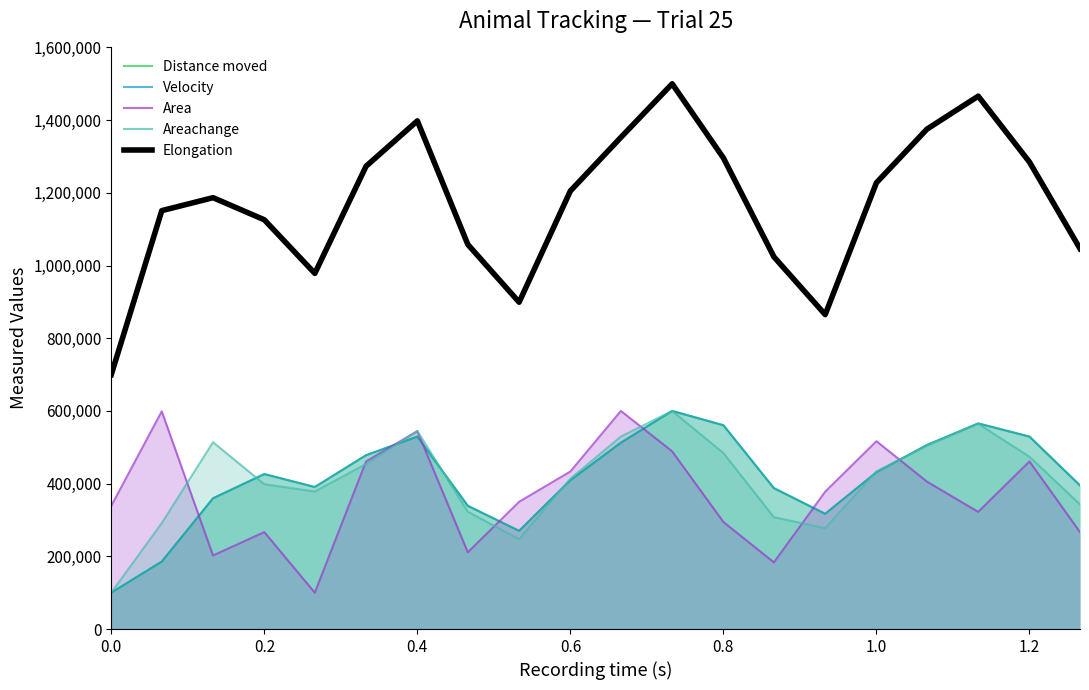

What is the sum of all Areachange values?

8180822.6